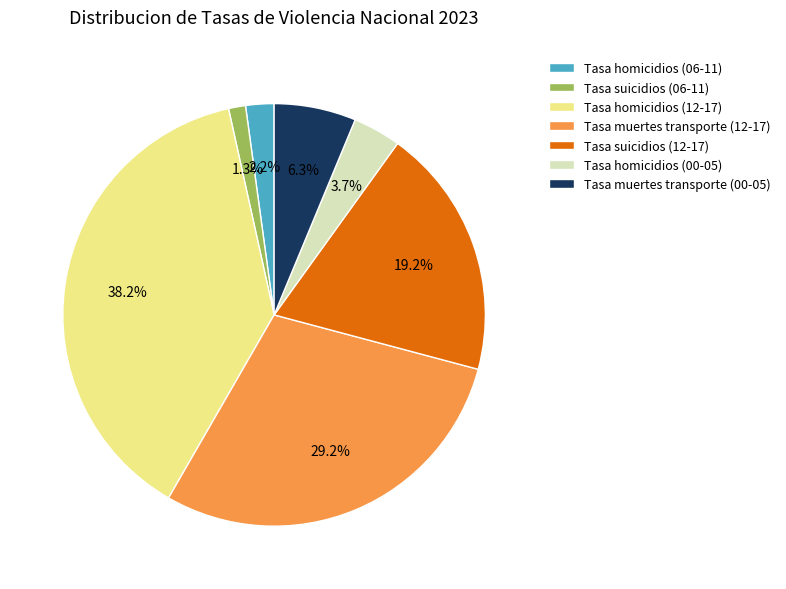

Approximately how many times larger is the value at Tasa homicidios (12-17) compared to Tasa muertes transporte (00-05)?

6.1